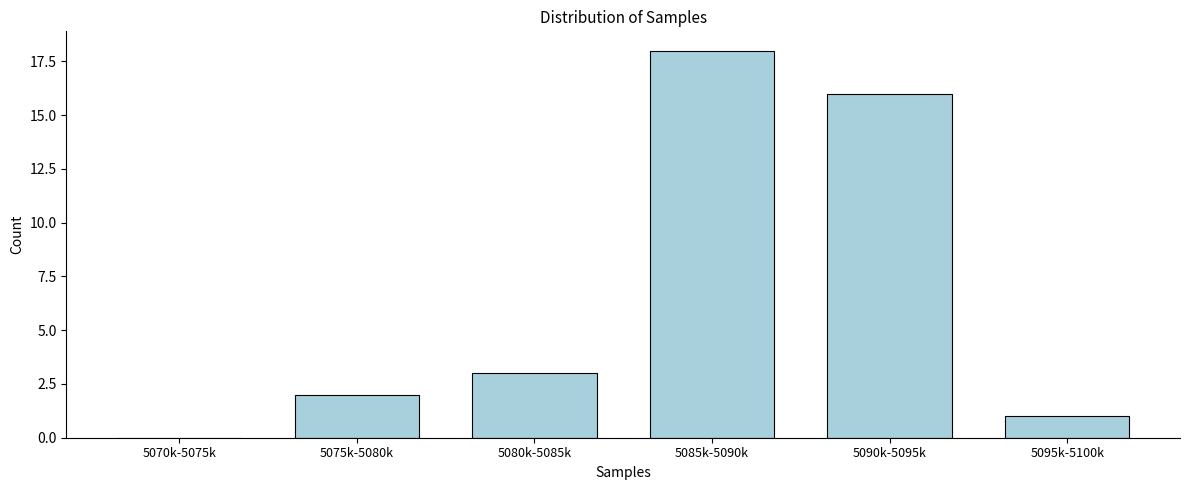

Reading left to right, list all the values displayed in this chart.

5070k-5075k=0	5075k-5080k=2	5080k-5085k=3	5085k-5090k=18	5090k-5095k=16	5095k-5100k=1